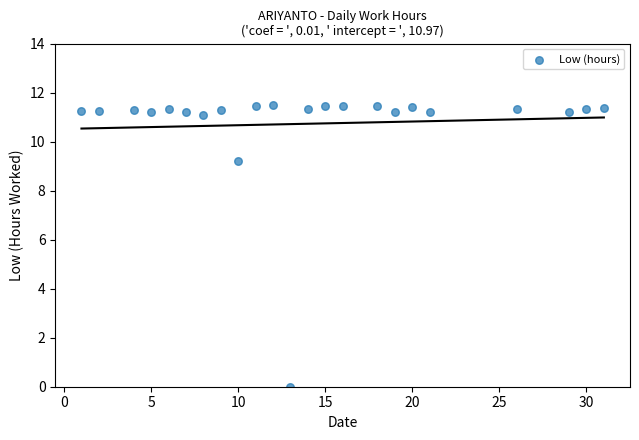

What Y value in the scatter plot is closest to 5?

9.2